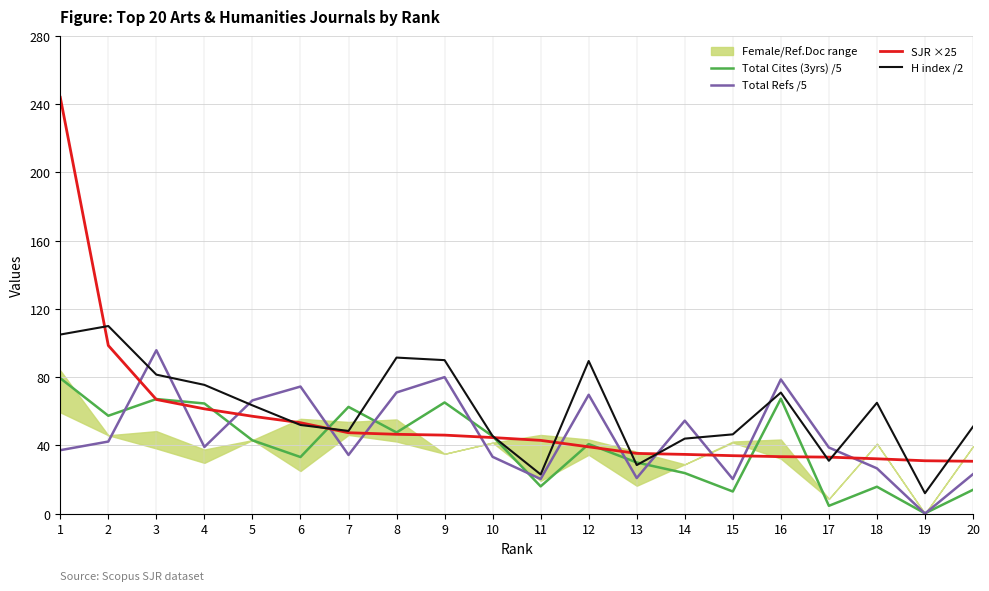

What is the value of the Total Cites (3yrs) /5 point at the 8th from the left?

47.6